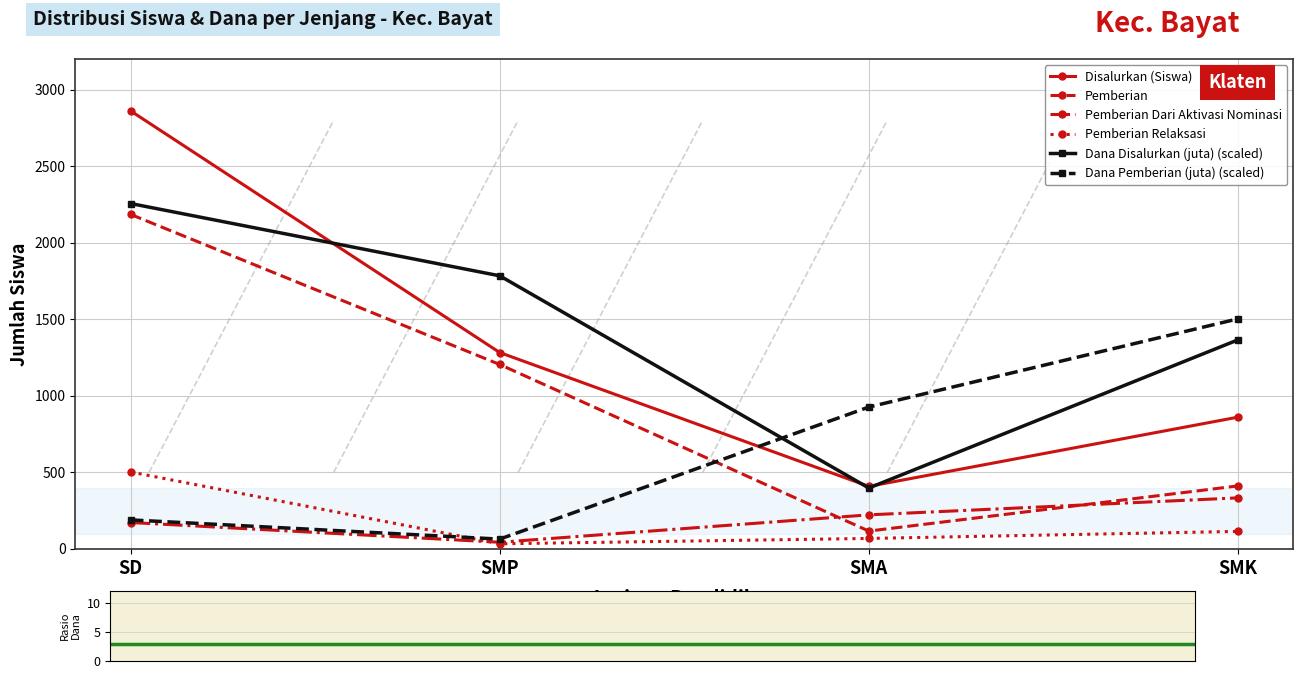

What is the minimum value shown in the chart?

34.0